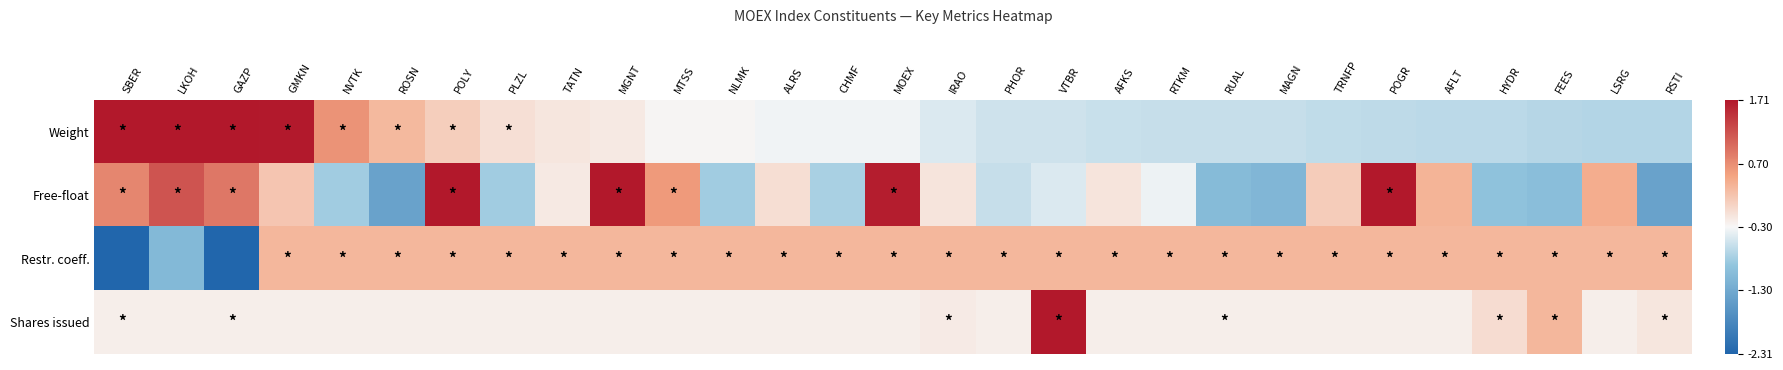

What is the smallest value displayed?

-2.3